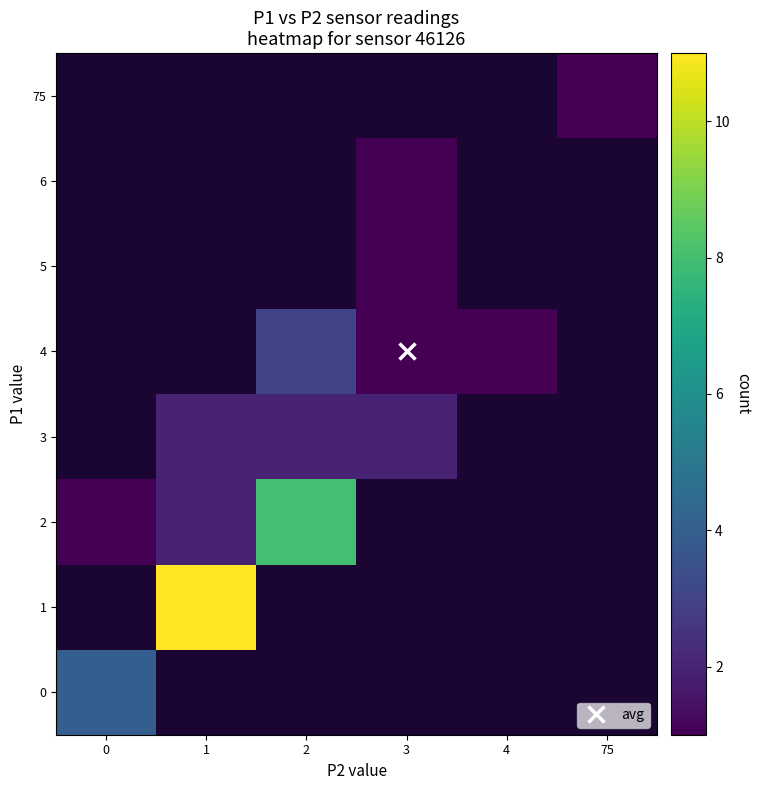

How many distinct data groups are displayed?

8